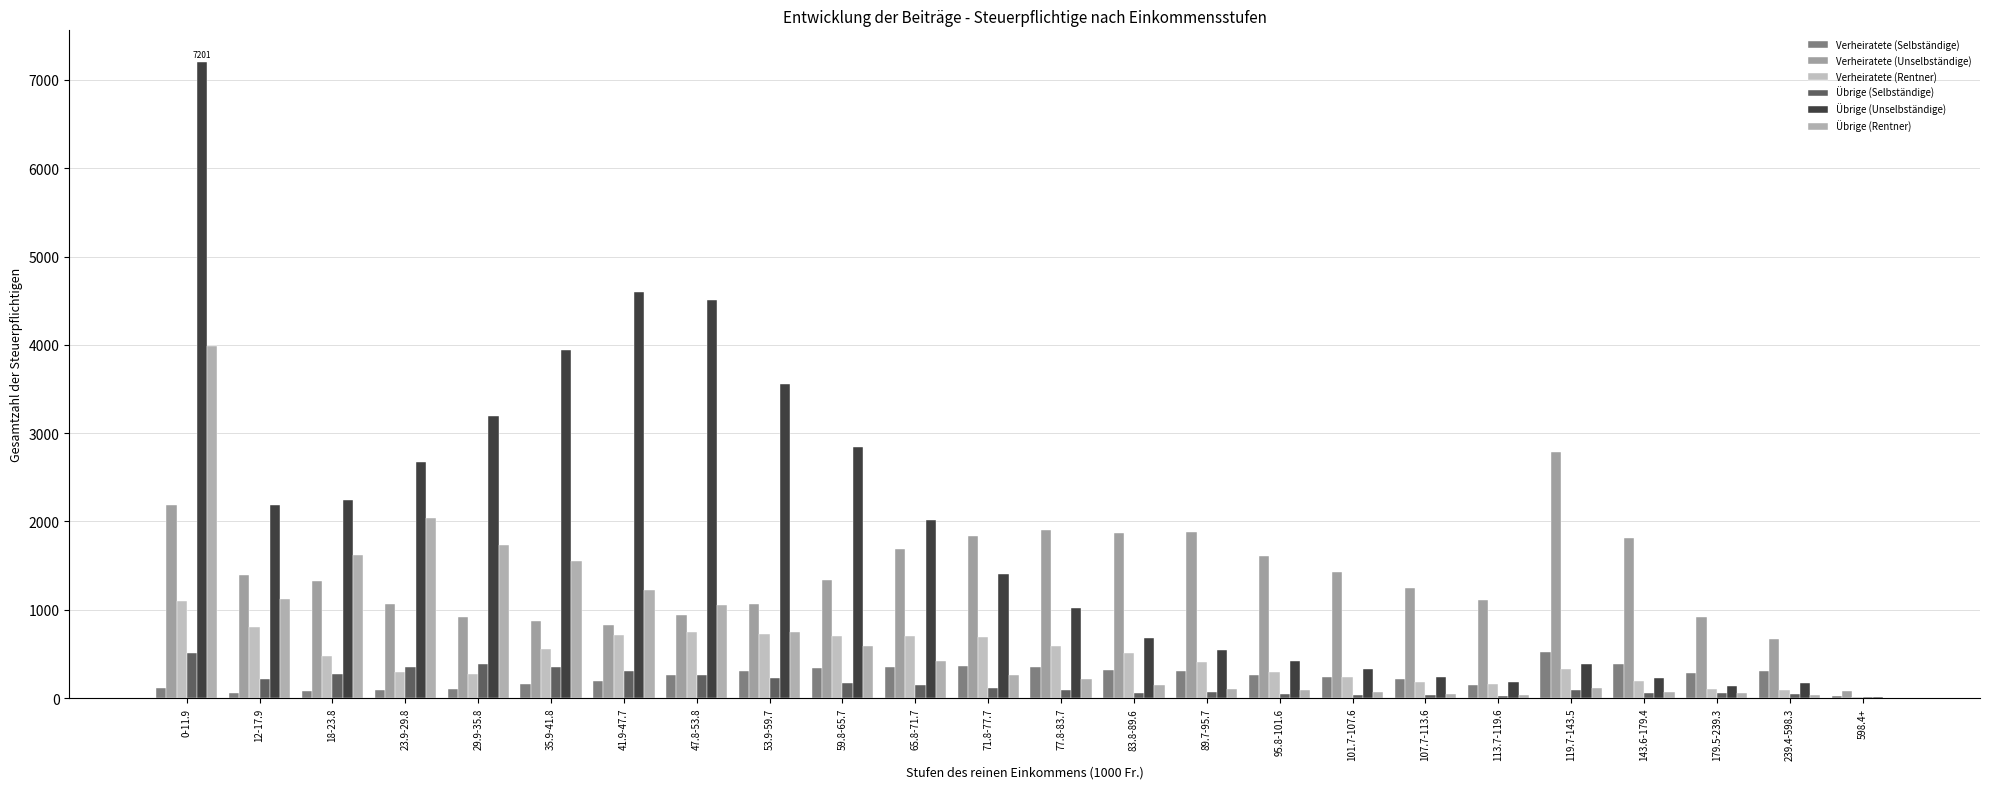

Are the bars grouped side by side (vs. stacked)?

Yes